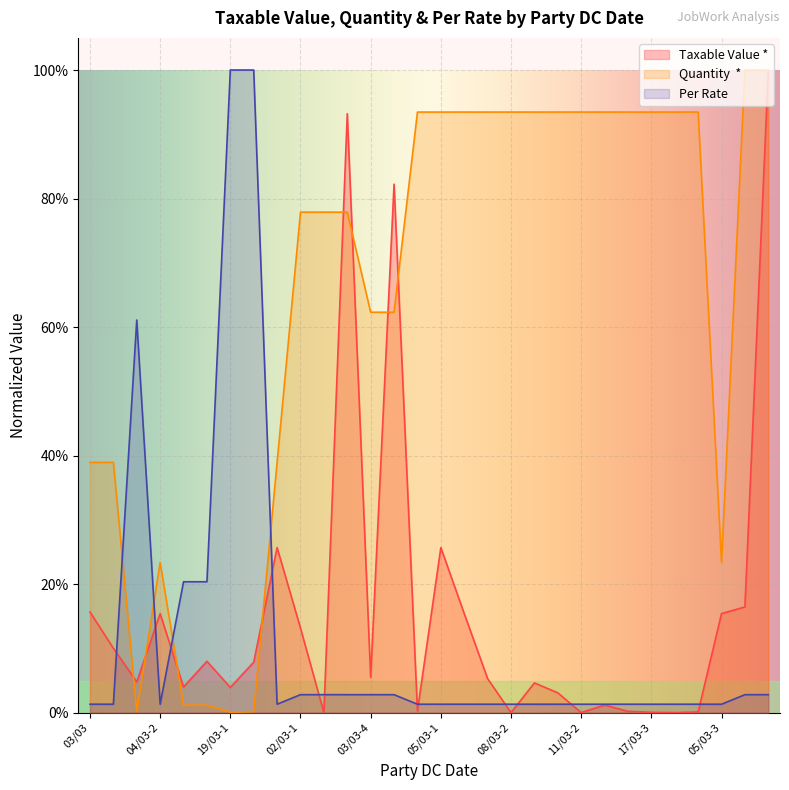

What are all the series names shown in the legend?

Taxable Value *, Quantity  *, Per Rate